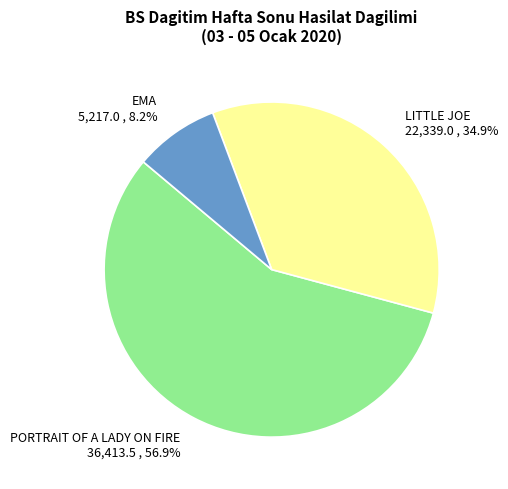

To the nearest percent, what percentage of the pie is PORTRAIT OF A LADY ON FIRE?

57%